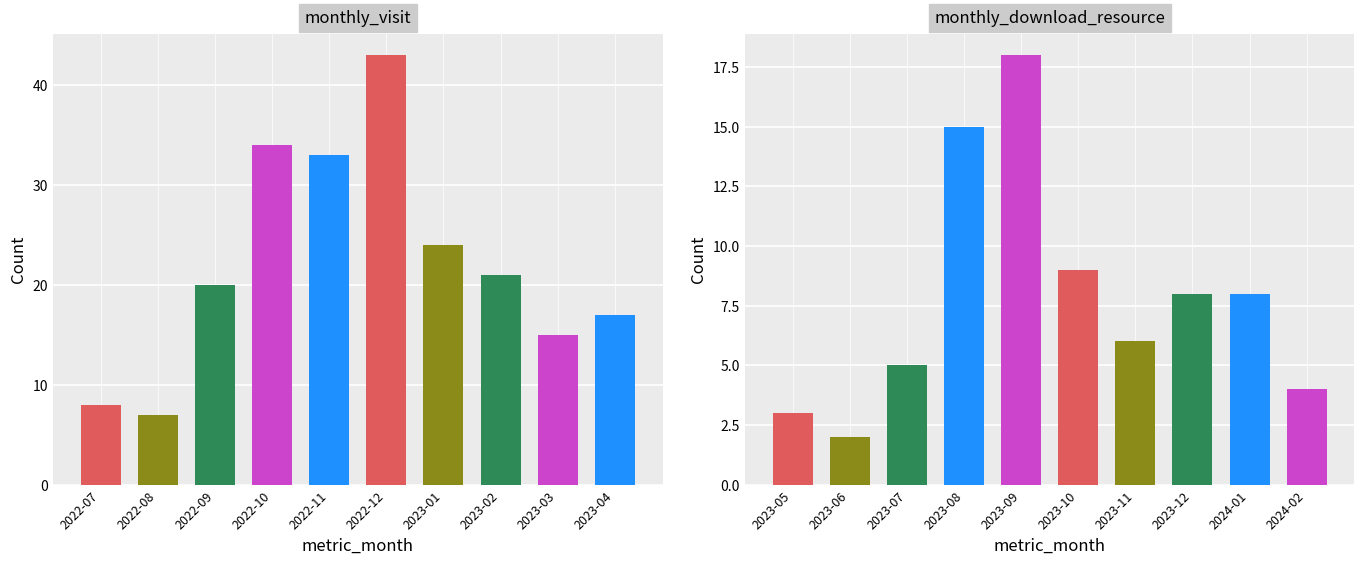

Rank the series by their average value, from lowest to highest.

monthly_download_resource, monthly_visit